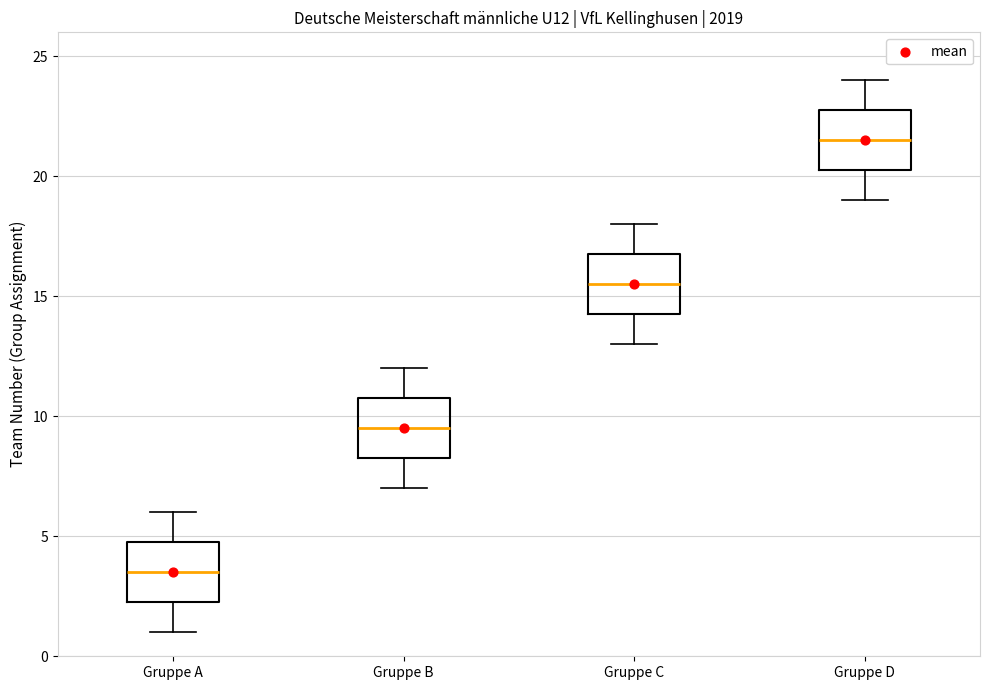

Which box has the lowest median line?

Gruppe A